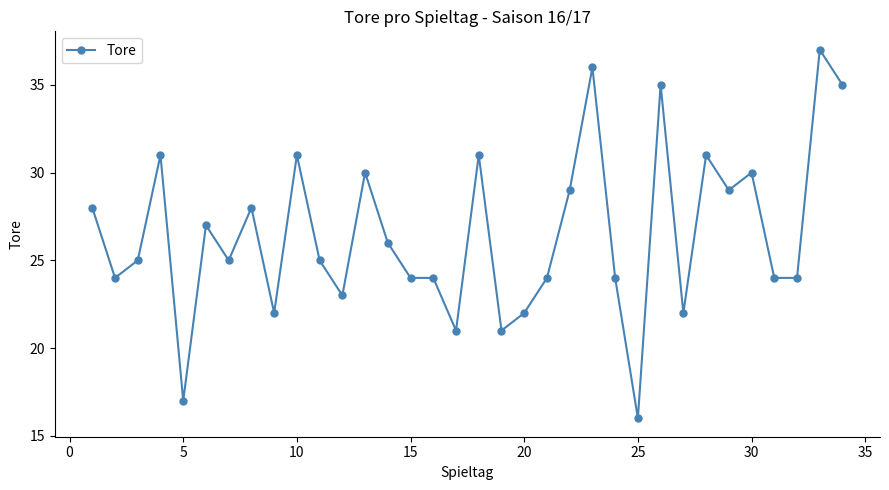

What is the smallest value displayed?

16